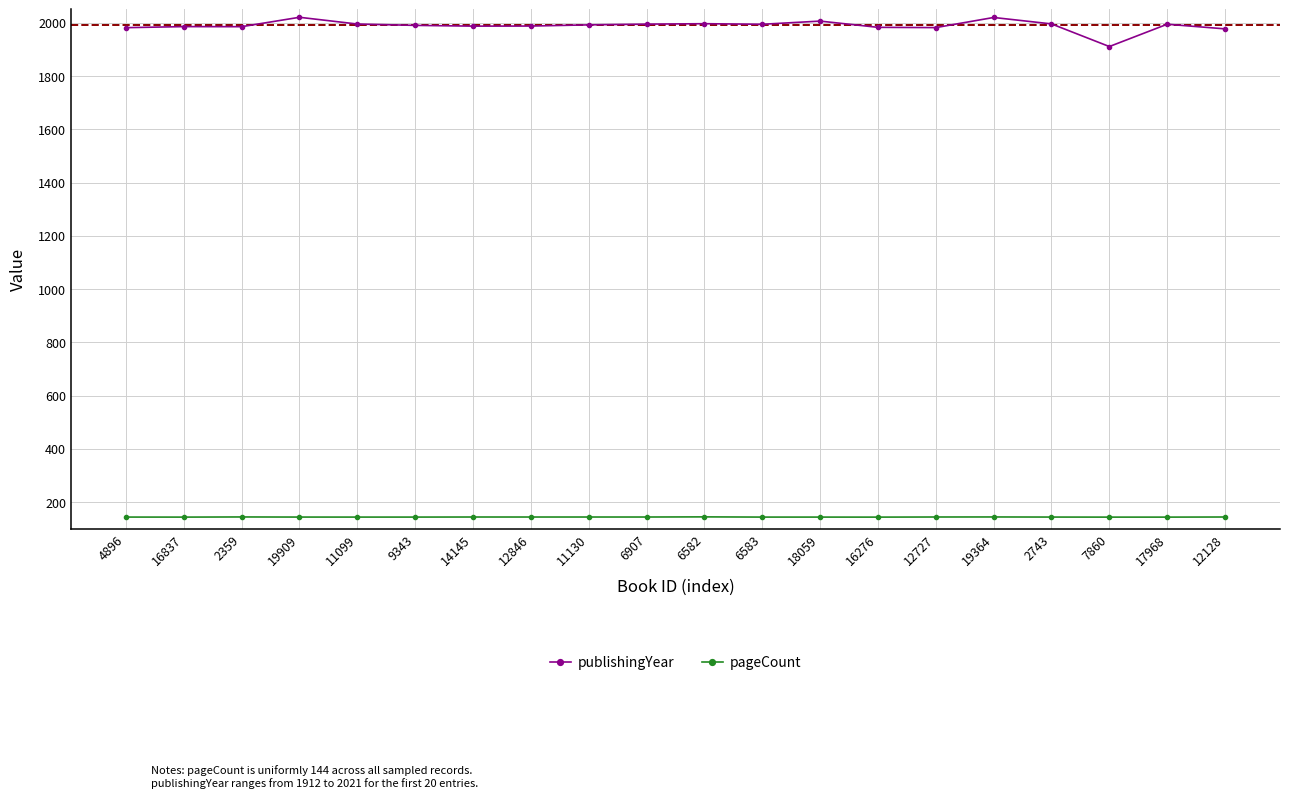

True or false: publishingYear has more than 1 points higher than both neighbors.

True